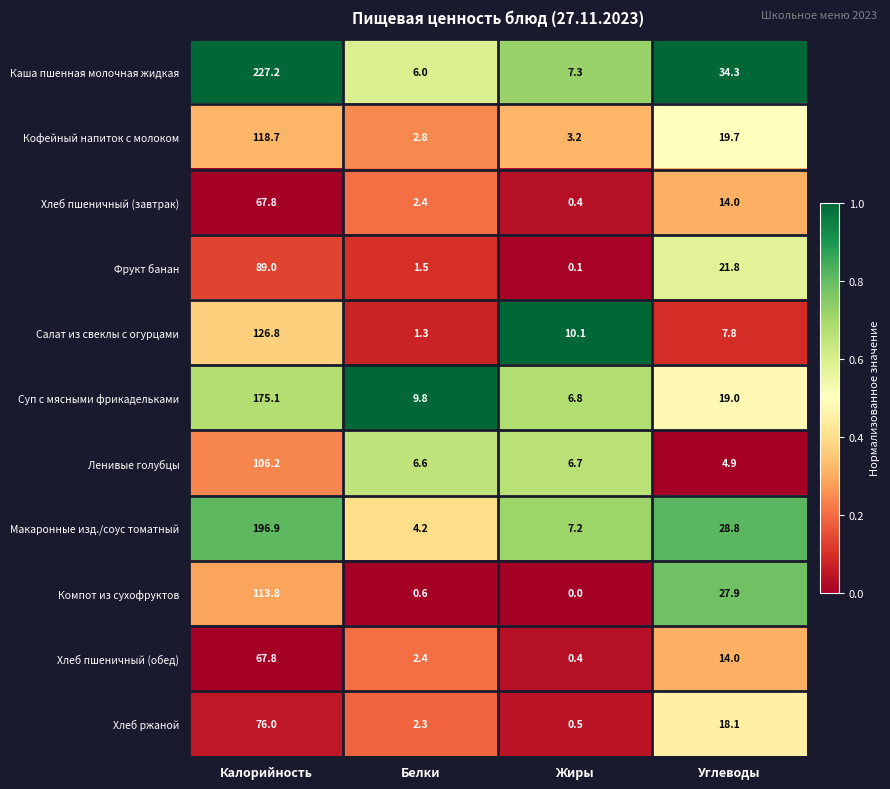

The Кофейный напиток с молоком series shows 19.7 at Углеводы. True or false?

True